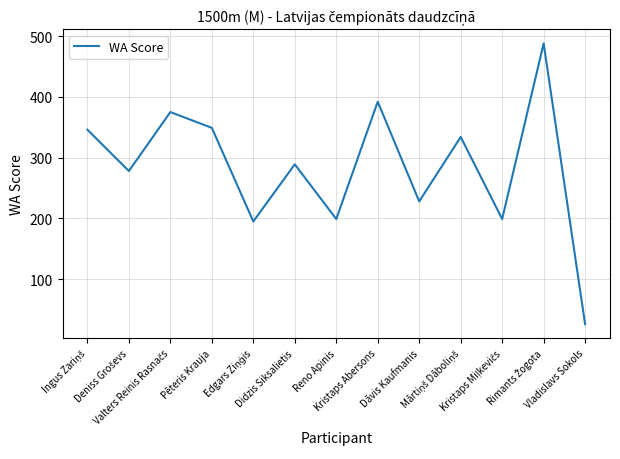

What is the maximum value shown in the chart?

488